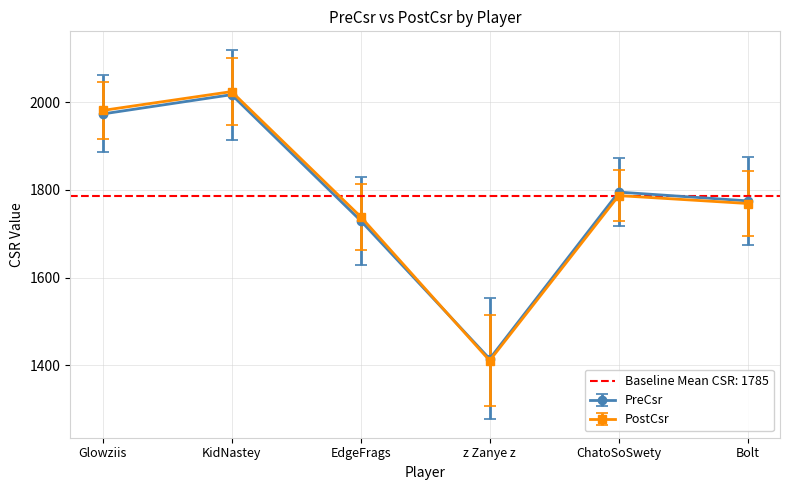

At which category does the chart reach its minimum across all series?

z Zanye z